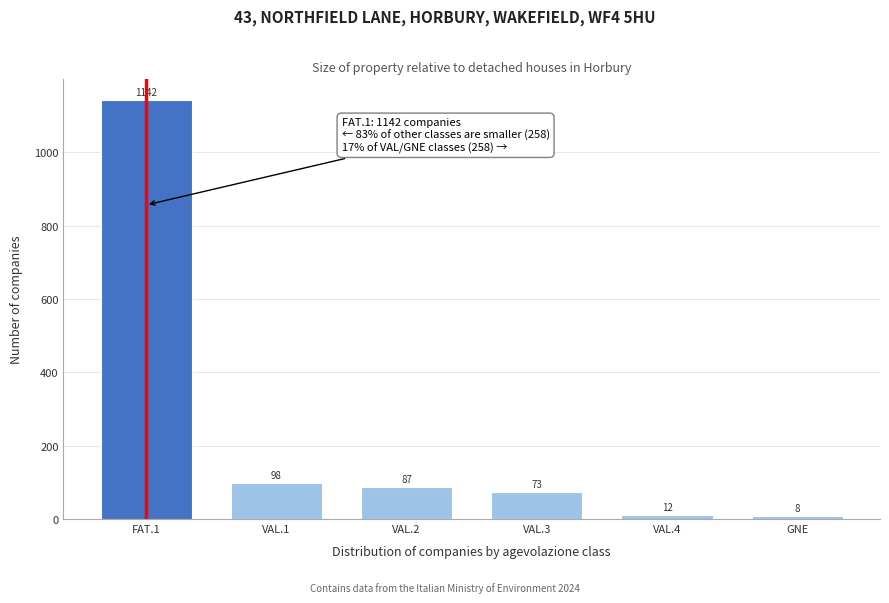

Reading left to right, list all the values displayed in this chart.

FAT.1=1142	VAL.1=98	VAL.2=87	VAL.3=73	VAL.4=12	GNE=8